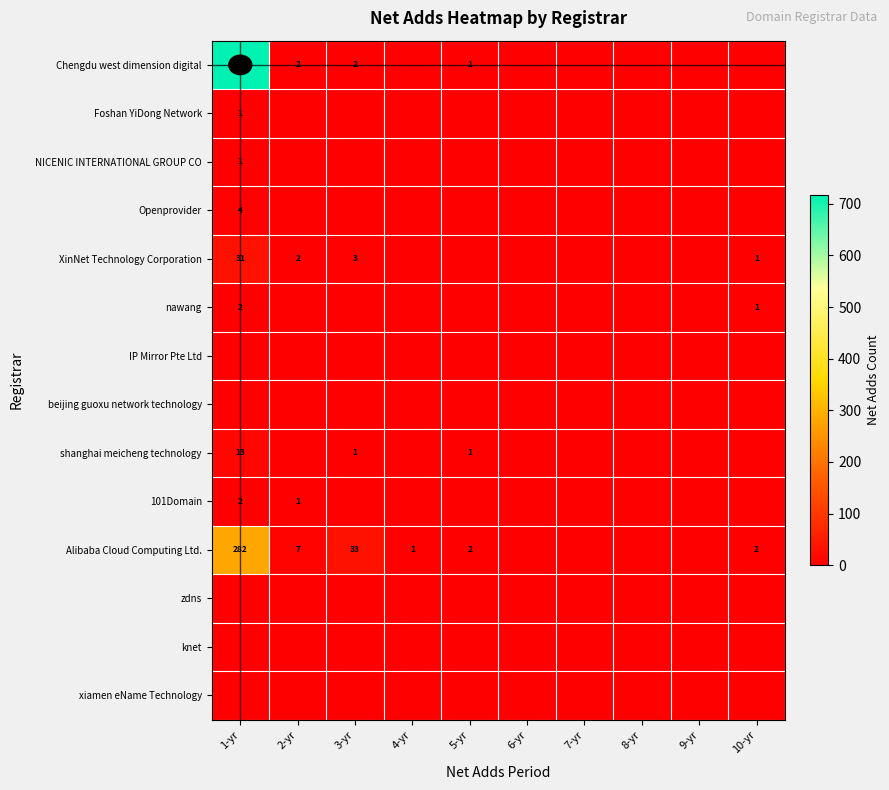

What is the sum of the XinNet Technology Corporation values at 10-yr and 8-yr?

1